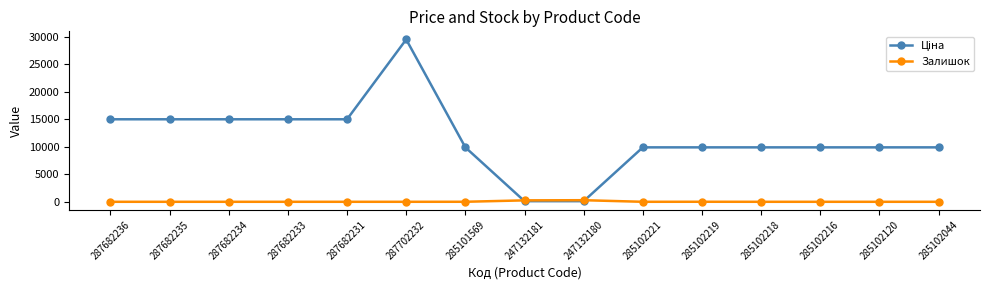

Which label corresponds to the largest value in the chart?

287702232